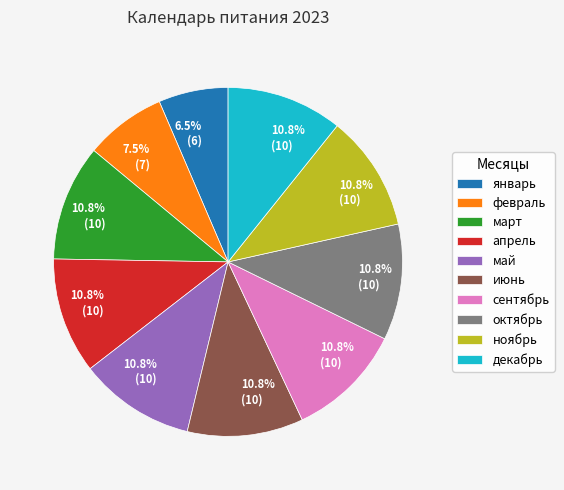

Is there any slice that represents more than half of the pie?

No